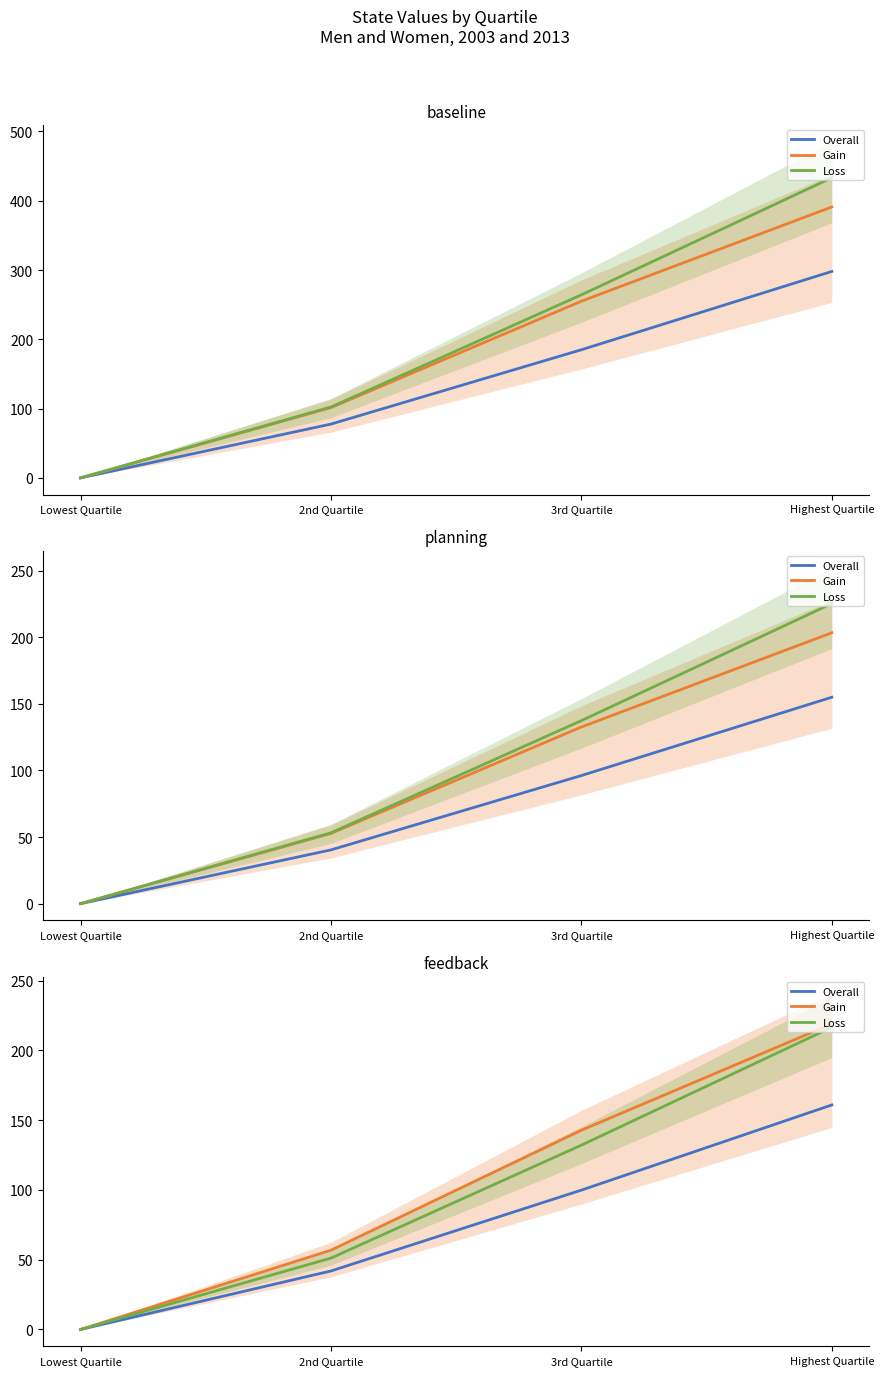

Which series has the largest total across all categories?

Gain